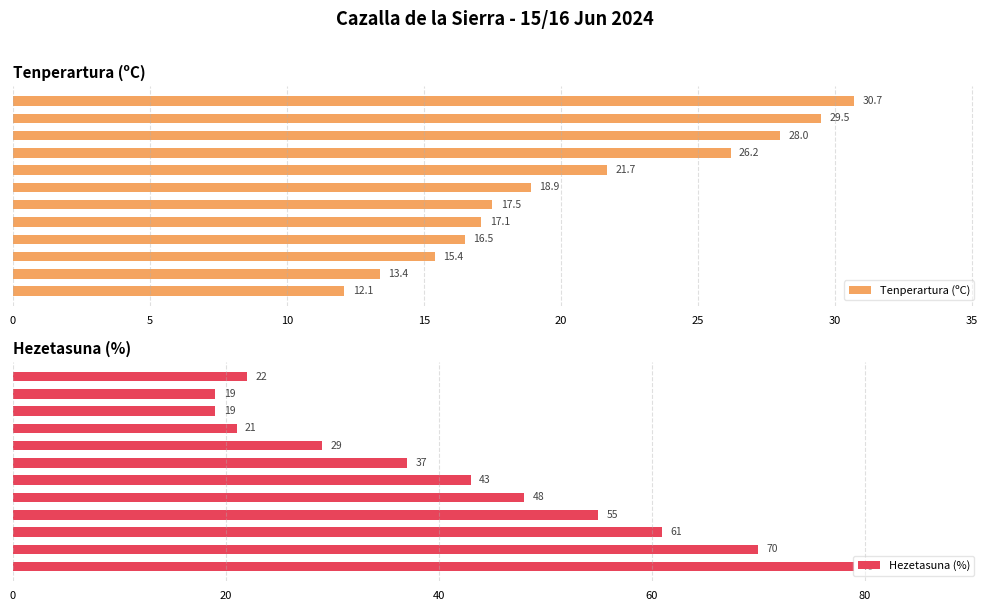

Rank the series by their maximum value, from highest to lowest.

Hezetasuna (%), Tenperartura (ºC)